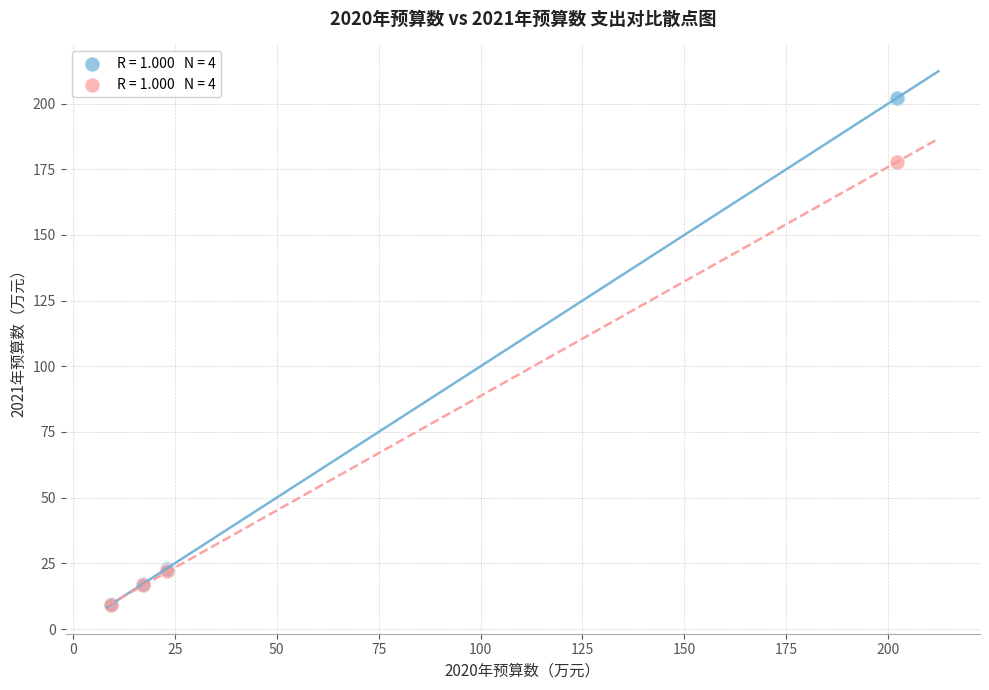

Across all series, what Y value is closest to 105?

177.8